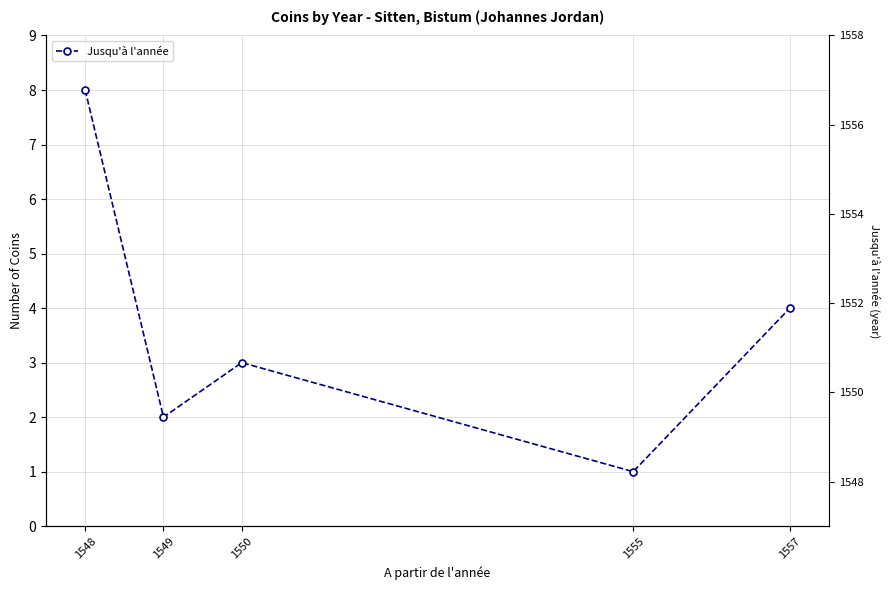

What is the sum of the values at 1548 and 1550?

11